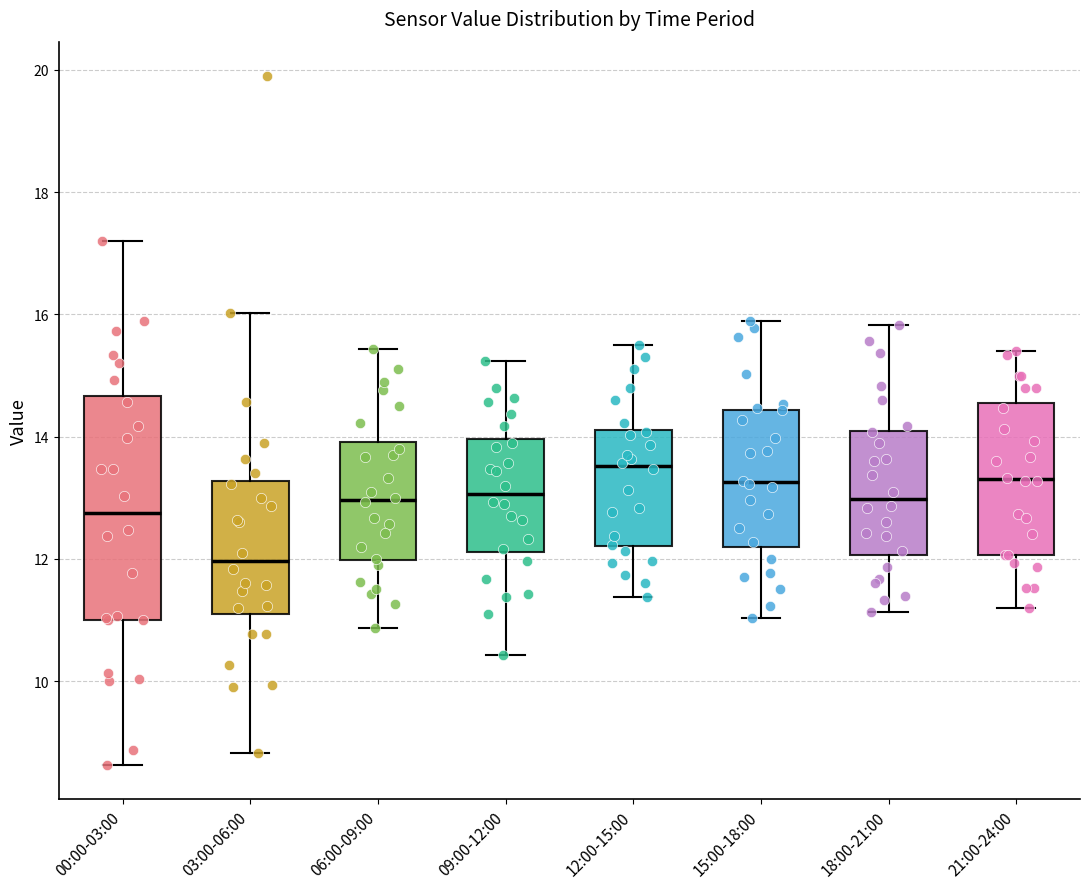

Reading left to right, transcribe this box plot: for each box, give where its median line is, the range the box spans, and where its two whiskers end, as read against the y-axis. The values are not printed on the chart, so give them approximately, as read against the axis.

00:00-03:00: median 12.8, box 11.0 to 14.6, whiskers 8.6 to 17.2
03:00-06:00: median 12.0, box 11.0 to 13.2, whiskers 8.8 to 16.0
06:00-09:00: median 13.0, box 12.0 to 14.0, whiskers 10.8 to 15.4
09:00-12:00: median 13.0, box 12.2 to 14.0, whiskers 10.4 to 15.2
12:00-15:00: median 13.6, box 12.2 to 14.2, whiskers 11.4 to 15.6
15:00-18:00: median 13.2, box 12.2 to 14.4, whiskers 11.0 to 16.0
18:00-21:00: median 13.0, box 12.0 to 14.0, whiskers 11.2 to 15.8
21:00-24:00: median 13.4, box 12.0 to 14.6, whiskers 11.2 to 15.4